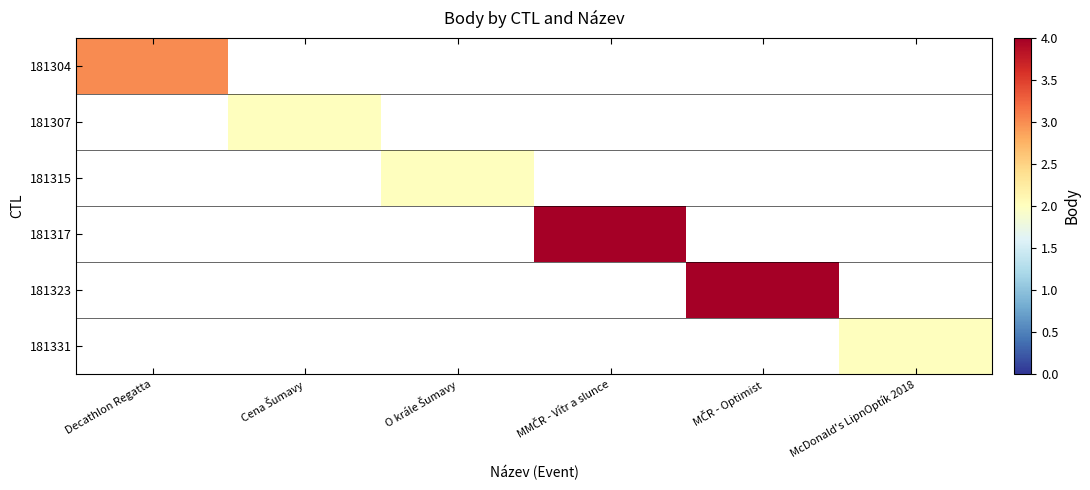

List the labels in order of 181317 value, smallest first.

Decathlon Regatta, Cena Šumavy, O krále Šumavy, MMČR - Vítr a slunce, MČR - Optimist, McDonald's LipnOptík 2018